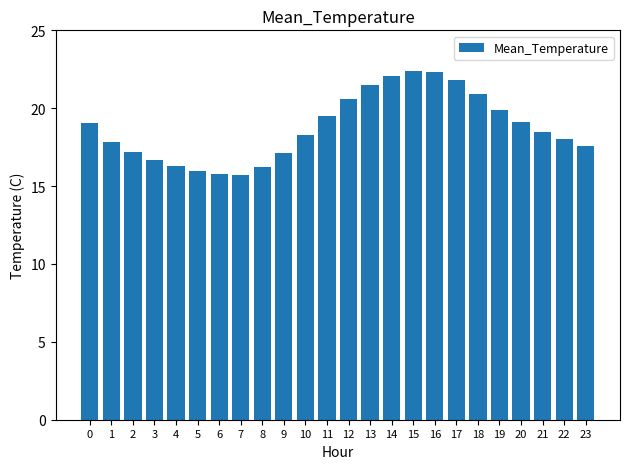

How many distinct data groups are displayed?

1